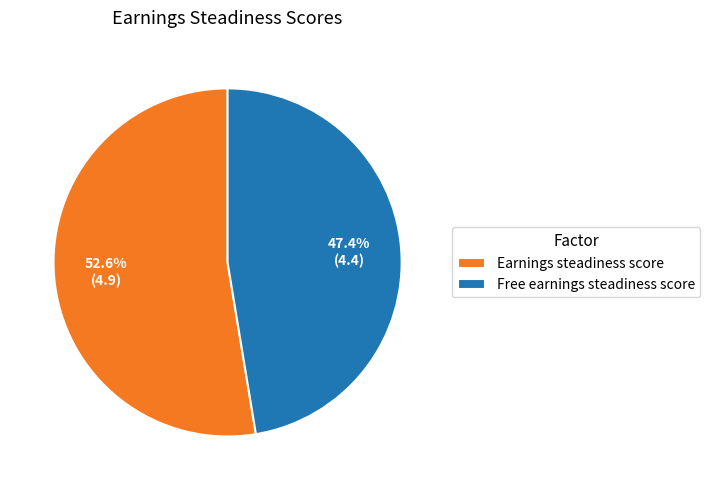

Between Earnings steadiness score and Free earnings steadiness score, which is larger?

Earnings steadiness score